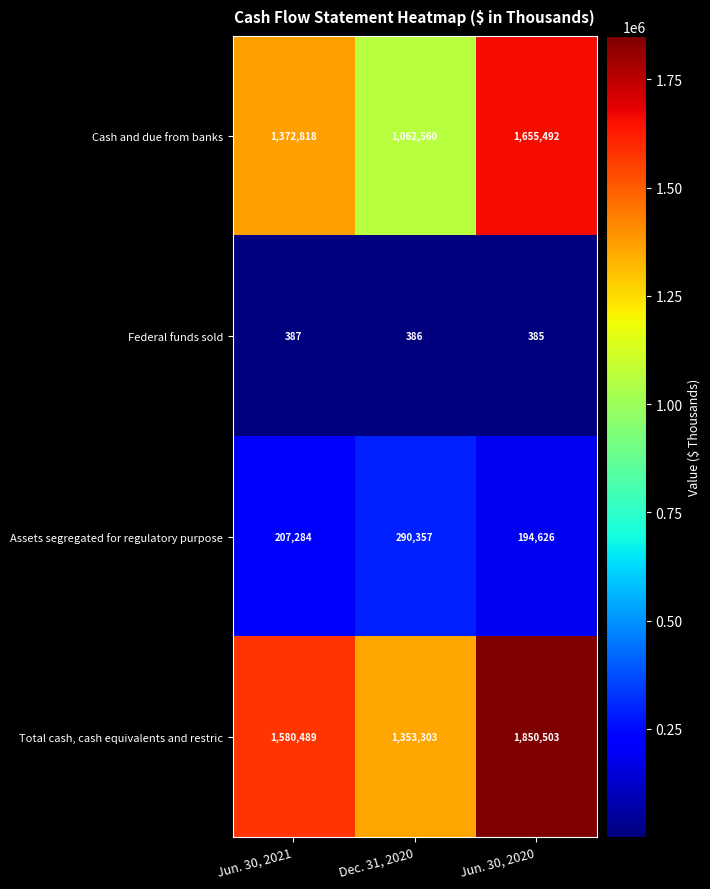

Reading left to right, what are all the values shown in this chart?

Cash and due from banks: 1372818	1062560	1655492
Federal funds sold: 387	386	385
Assets segregated for regulatory purpose: 207284	290357	194626
Total cash, cash equivalents and restric: 1580489	1353303	1850503